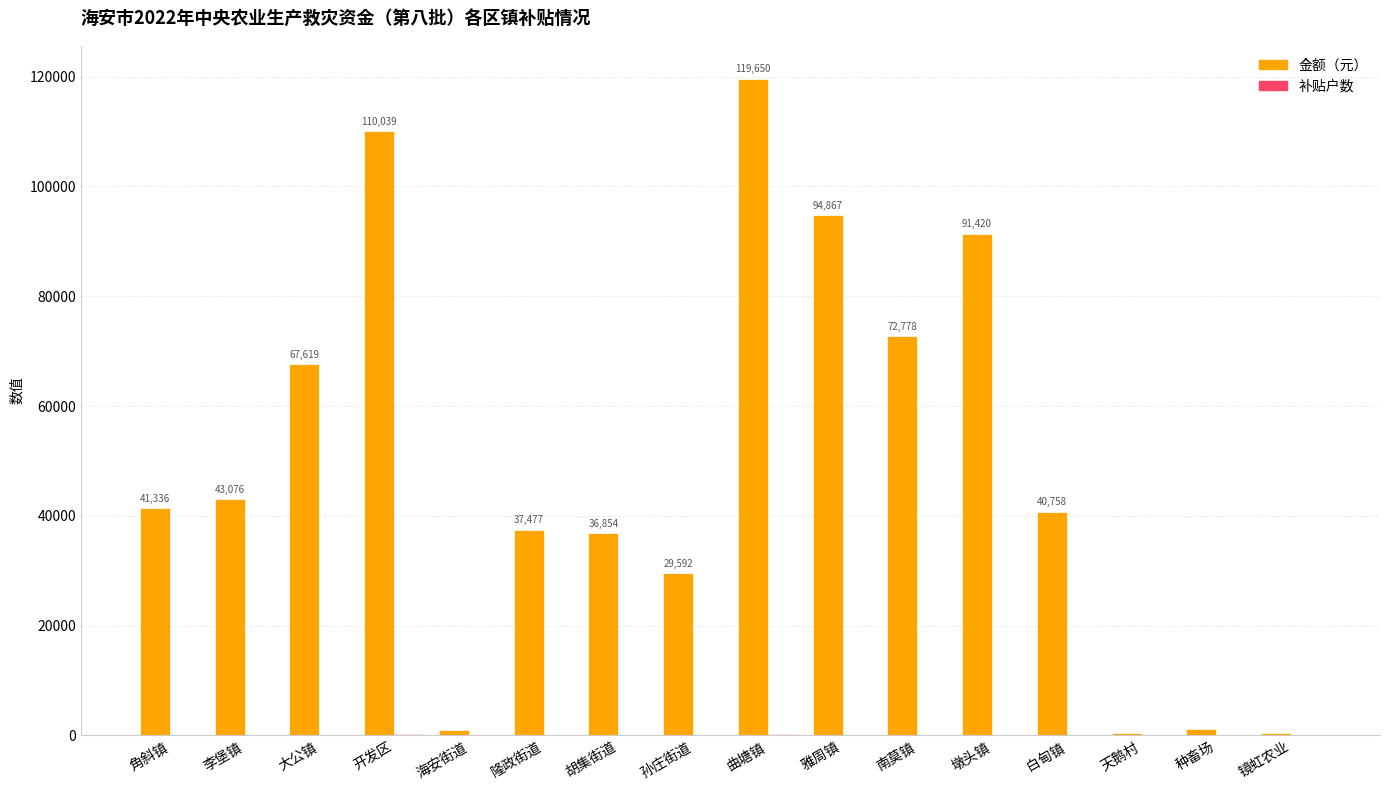

Read the 金额（元） value at 大公镇.

67618.7